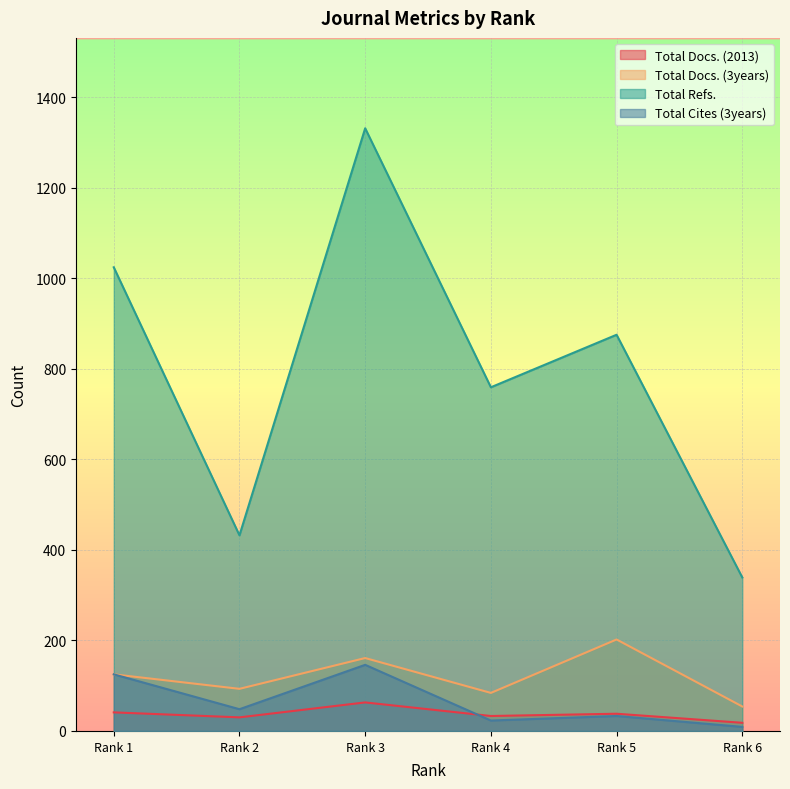

In Total Cites (3years), how many points are lower than both neighbors (excluding endpoints)?

2